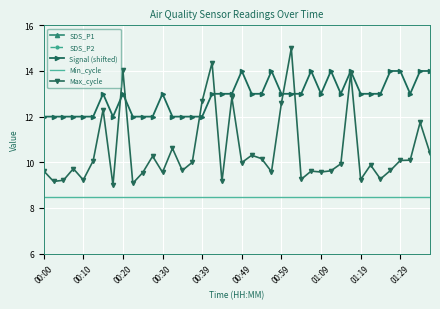

Between 18 and 21, which series saw the biggest shift?

Max_cycle